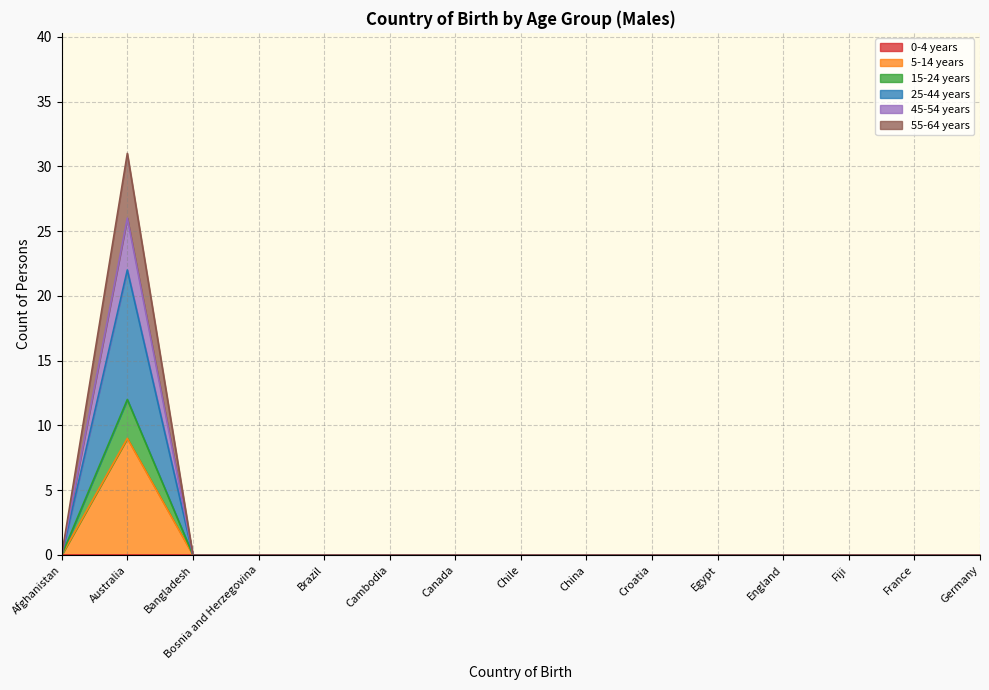

At how many categories does at least one series exceed 18?

1